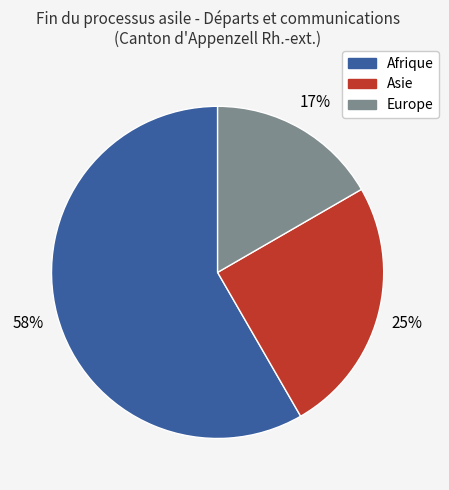

Is it true that Asie is 32% of the pie?

False